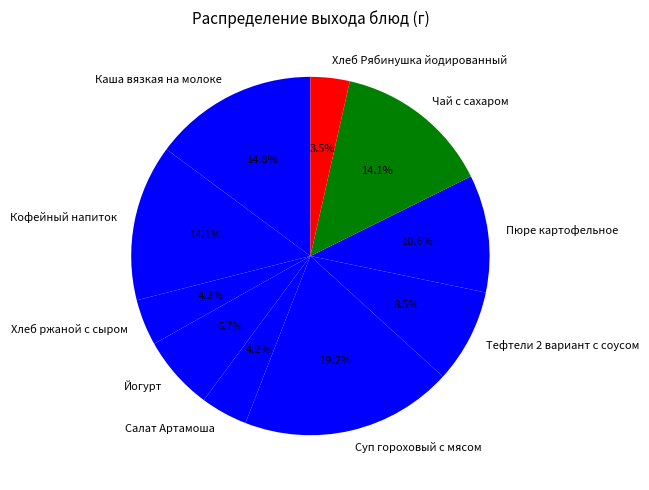

Does Кофейный напиток account for over 50% of the chart?

No